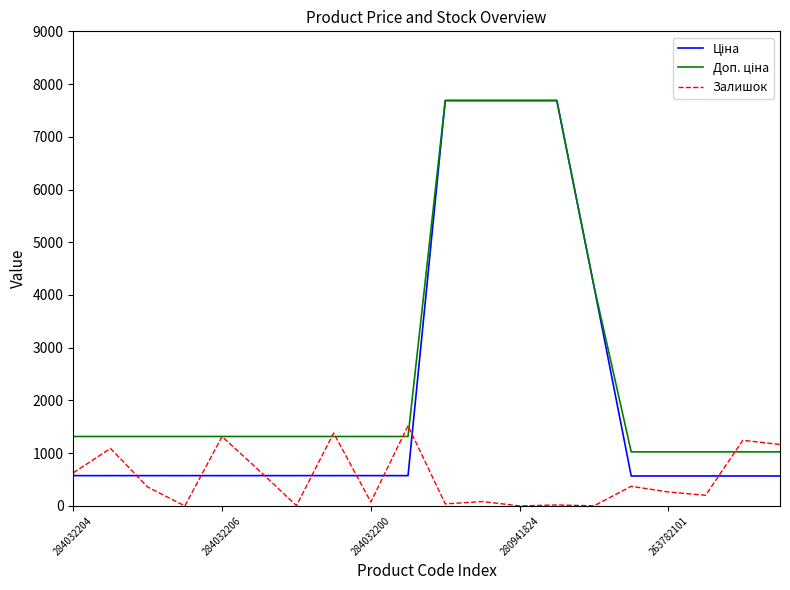

What is the greatest value displayed?

7688.0